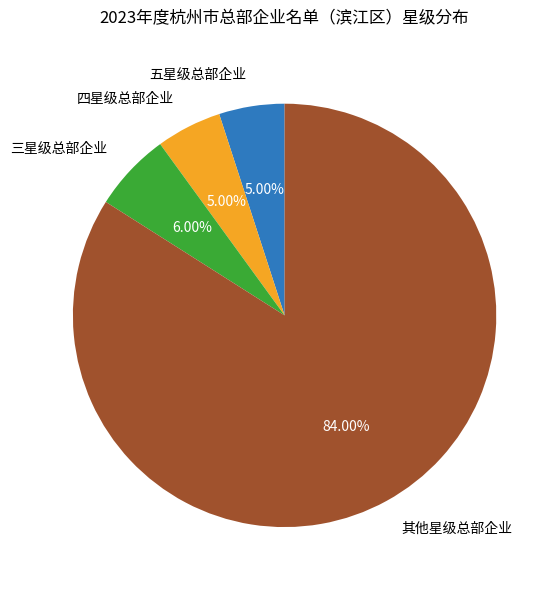

How many segments does this pie chart have?

4